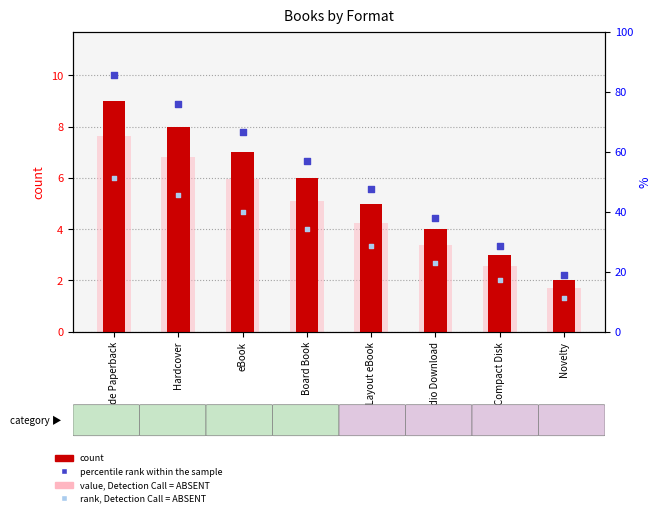

Which series reaches the maximum Y coordinate?

percentile rank within the sample